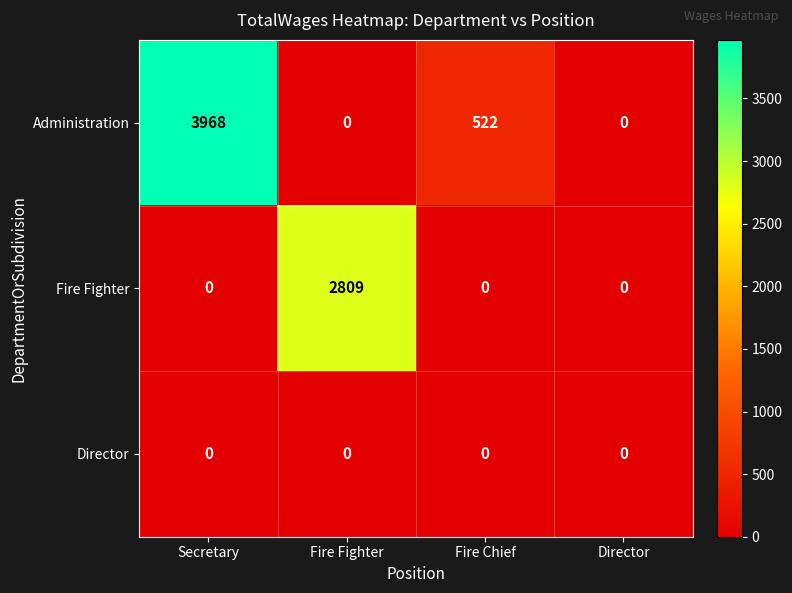

Rank the series by their average value, from highest to lowest.

Administration, Fire Fighter, Director